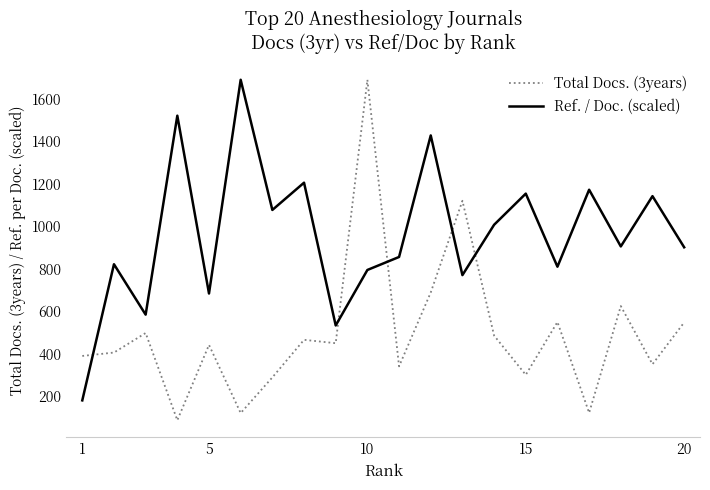

True or false: Ref. / Doc. (scaled) has more than 1 points higher than both neighbors.

True